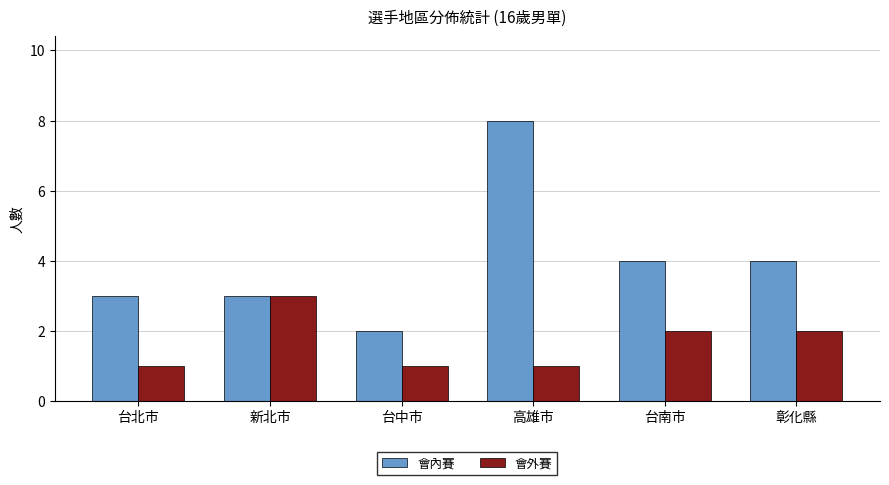

Which series has the largest range (max minus min)?

會內賽